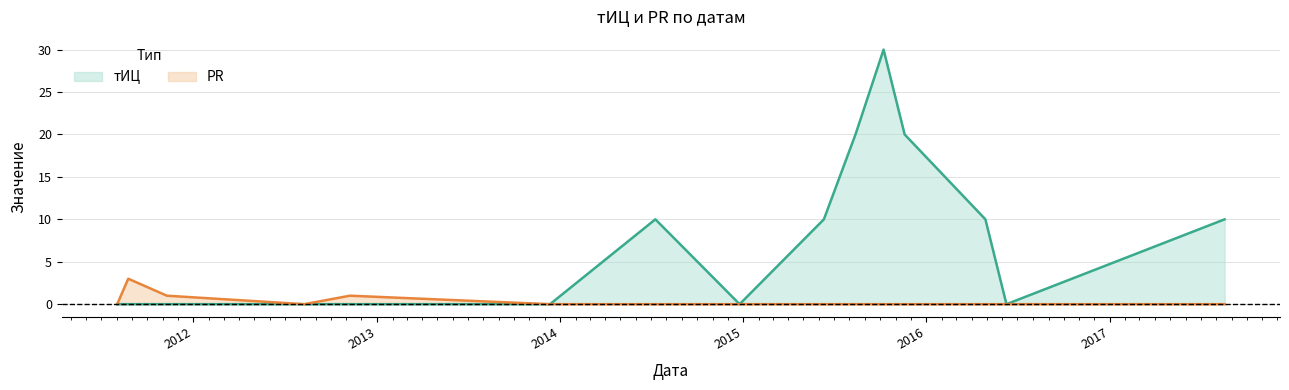

Reading left to right, list all the values displayed in this chart.

тИЦ: 0	0	0	0	0	0	10	0	10	20	30	20	10	0	10
PR: 0	3	1	0	1	0	0	0	0	0	0	0	0	0	0